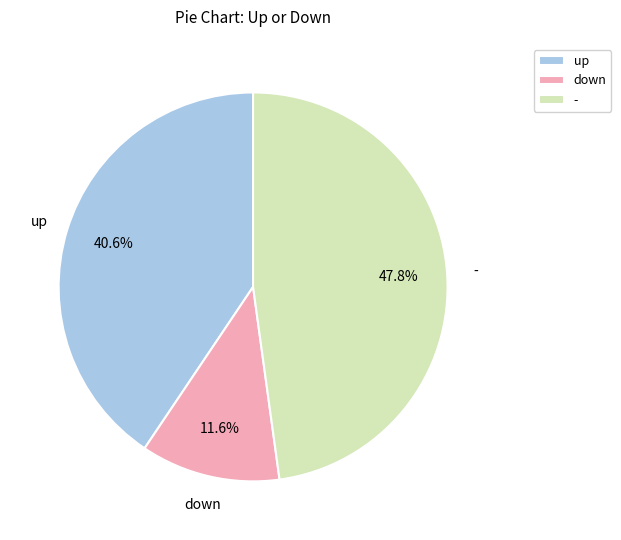

To the nearest percent, what is the combined percentage of down and up?

52%